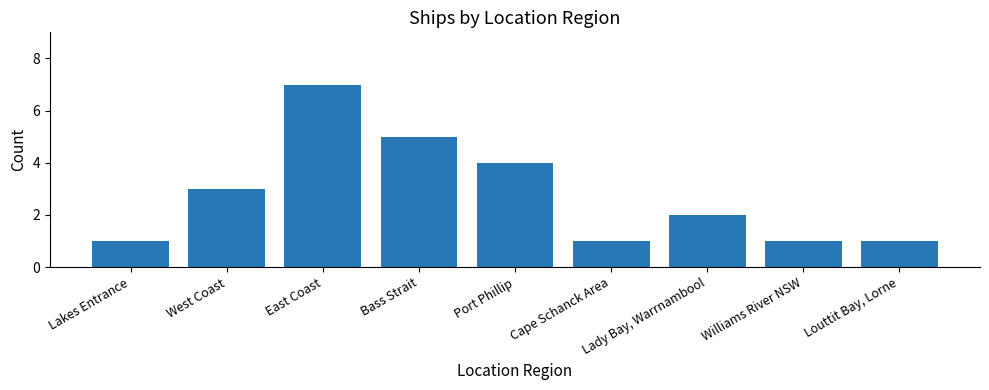

Does the chart contain any negative values?

No